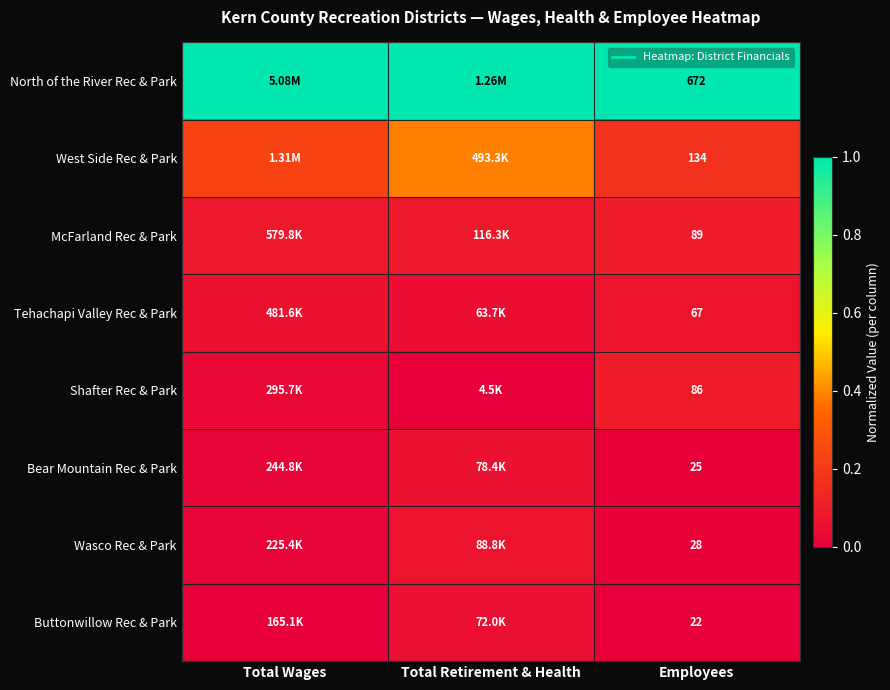

What is the difference between the West Side Rec & Park values at Employees and Total Wages?

0.1